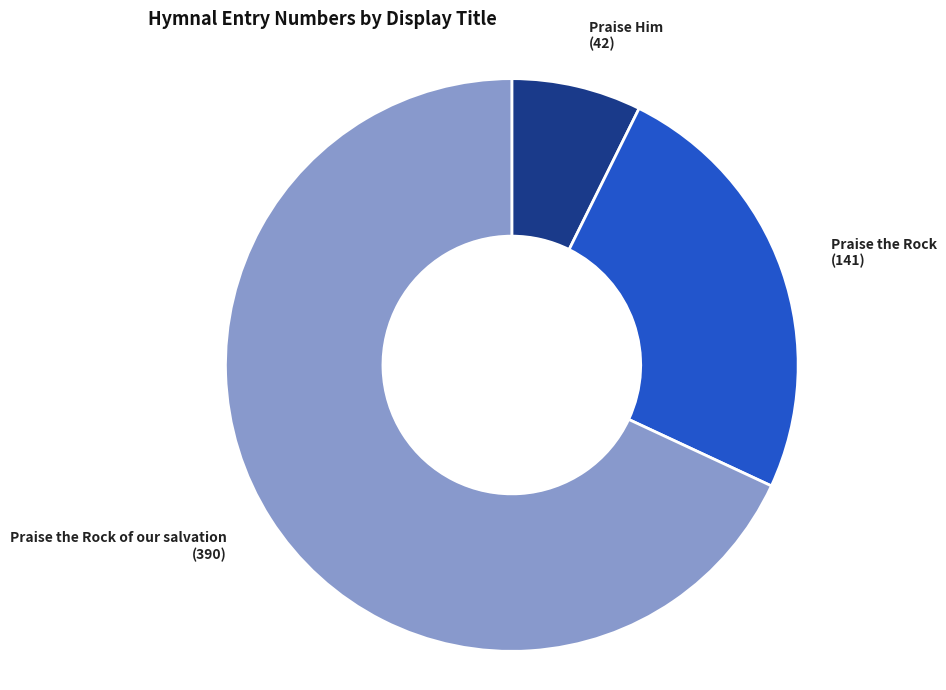

Is there any slice that represents more than half of the pie?

Yes